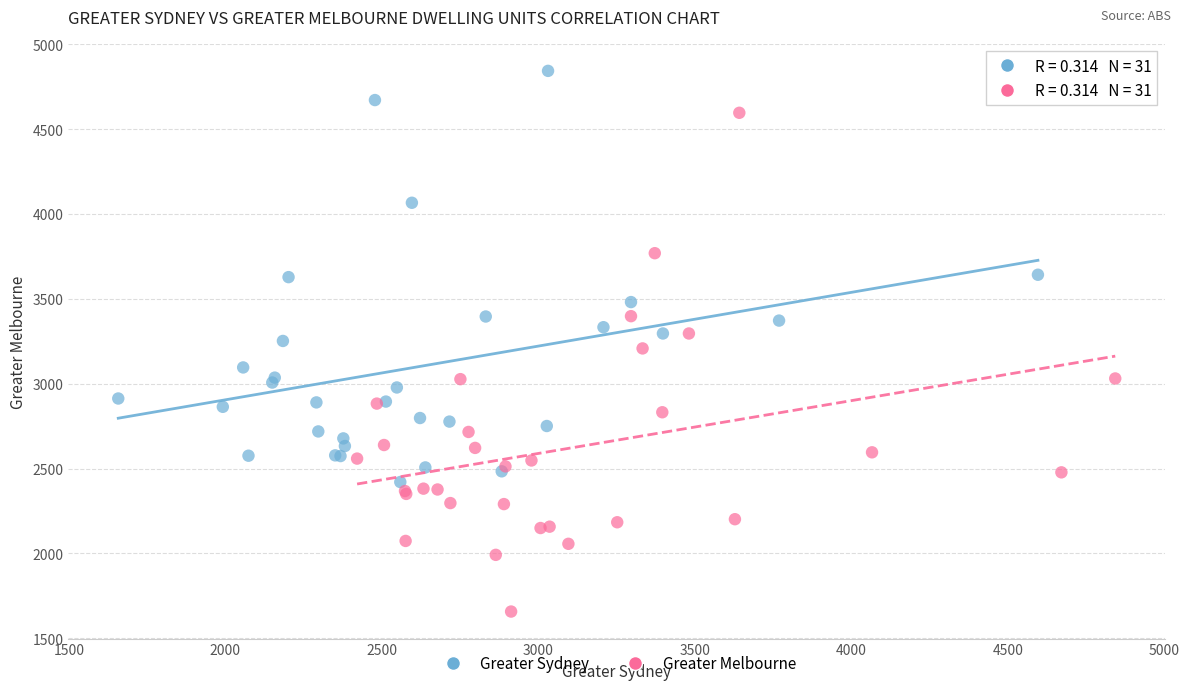

What are all the series names shown in the legend?

Greater Sydney, Greater Melbourne